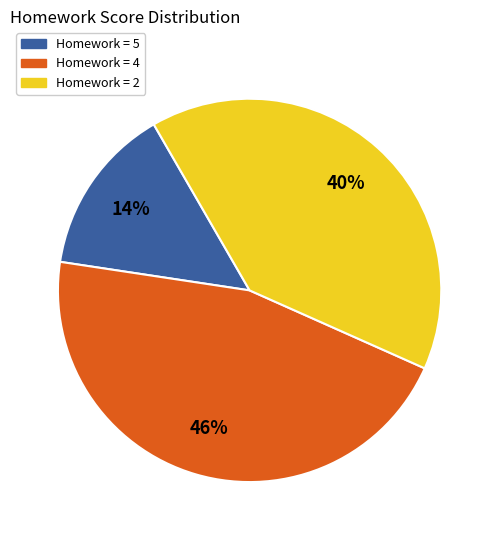

To the nearest percent, what portion does Homework = 5 represent?

14%